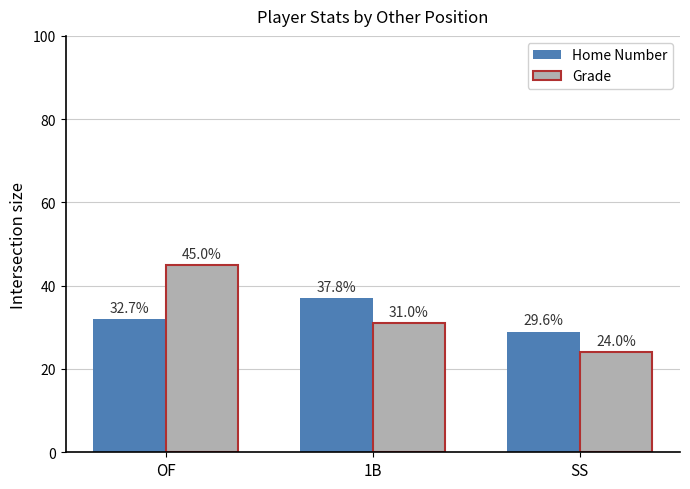

What is the label of the 1st bar from the right?

SS